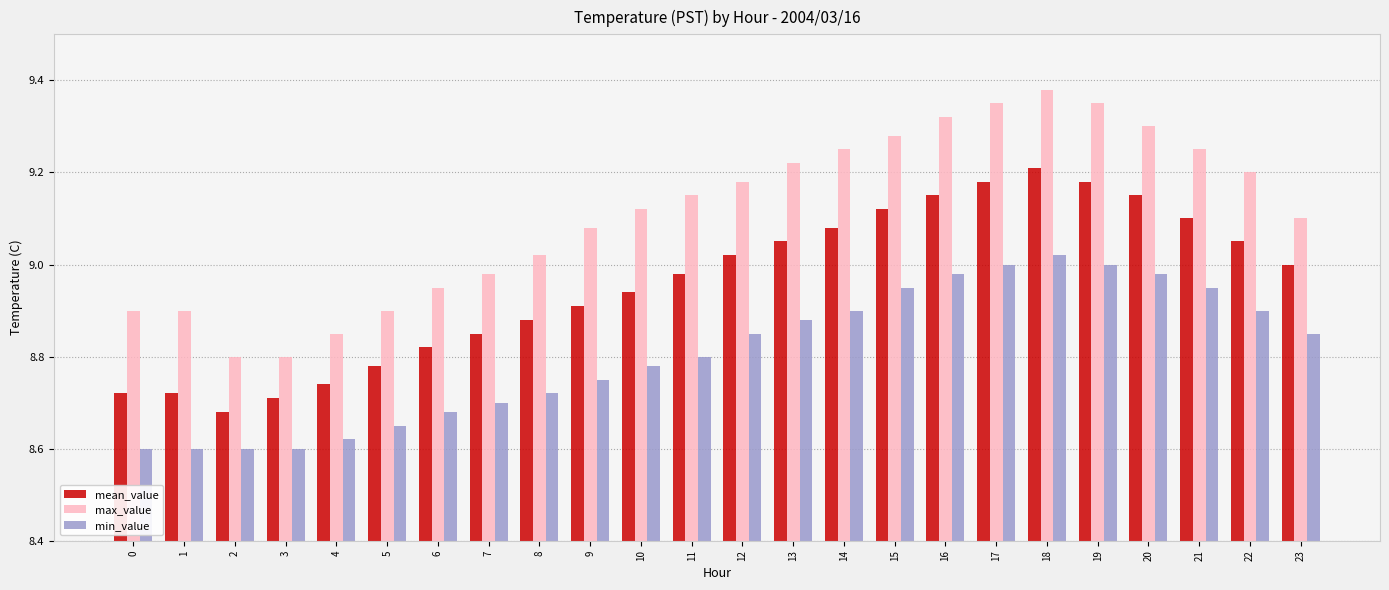

What is the spread (max minus min) of values at 13?

0.3